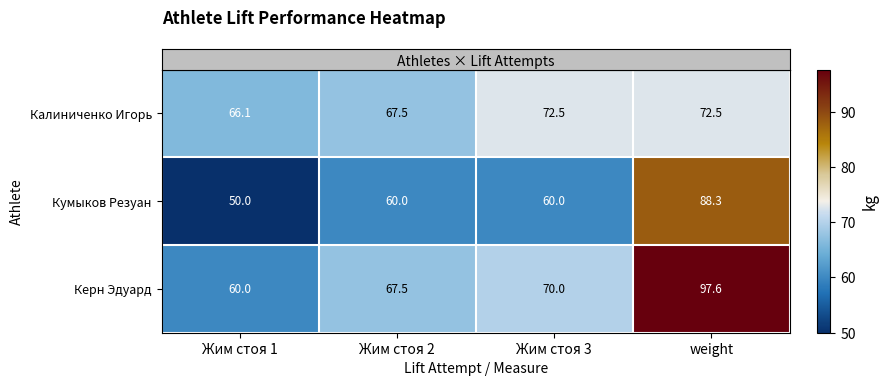

The Калиниченко Игорь series shows 72.5 at weight. True or false?

True